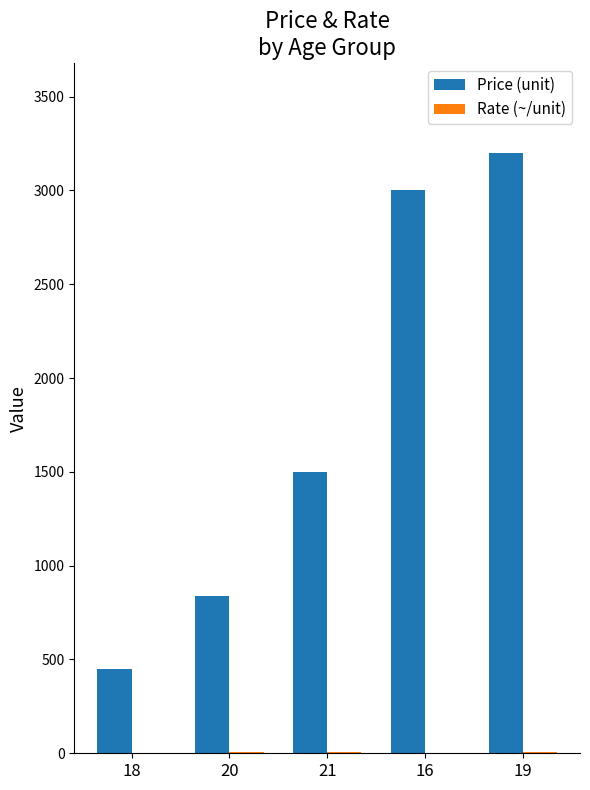

At which category is the sum across all series the highest?

19